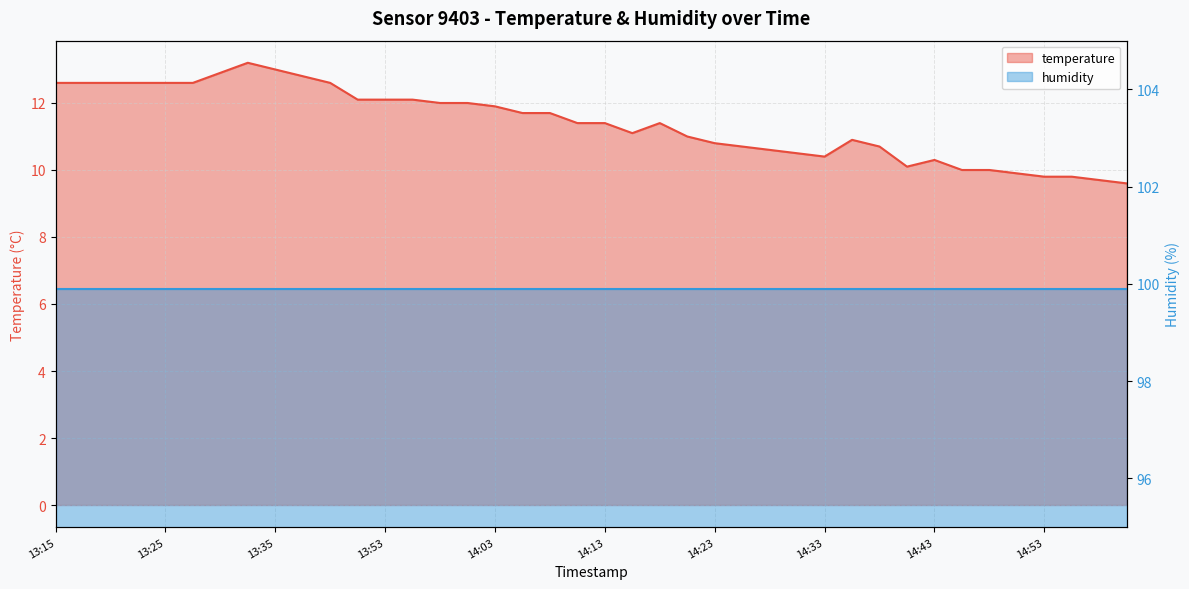

Where is the data nearest to the value 11?

14:21